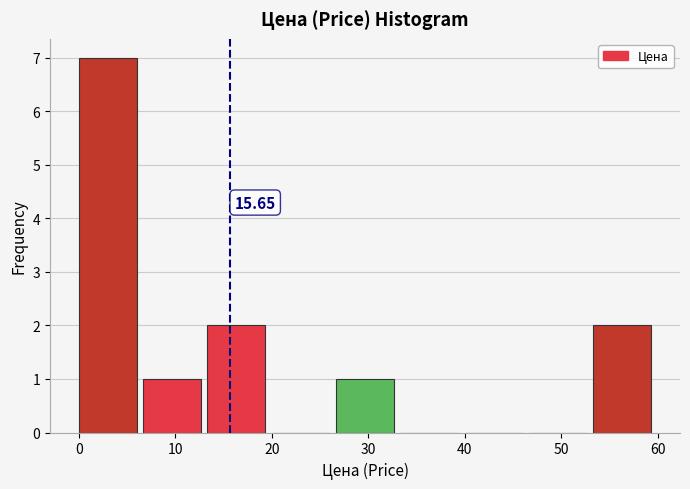

Which range on the x-axis has the tallest bar?

0 to 7